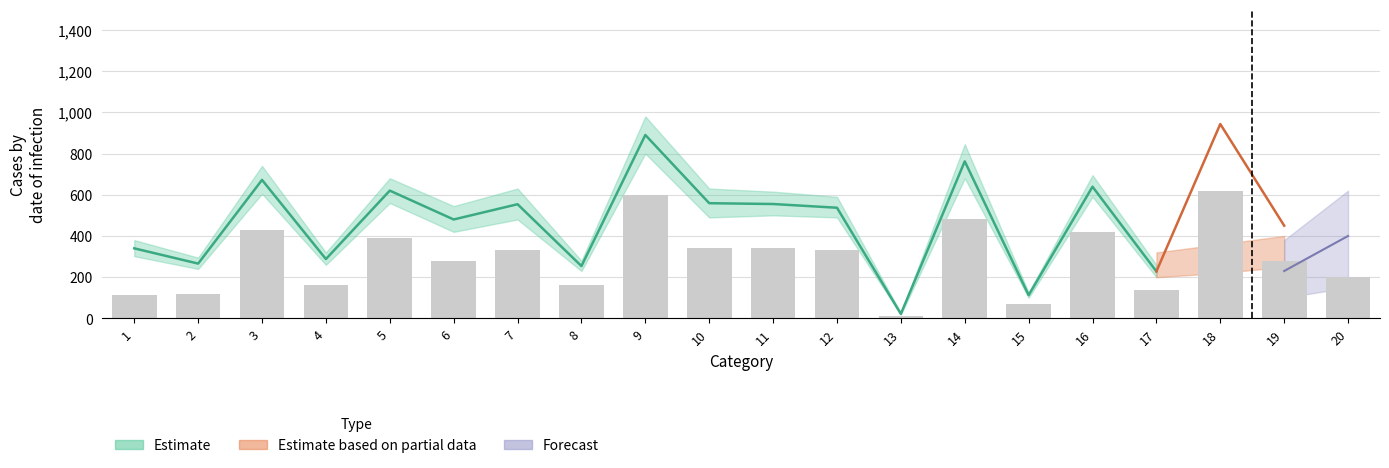

What is the minimum value shown in the chart?

12